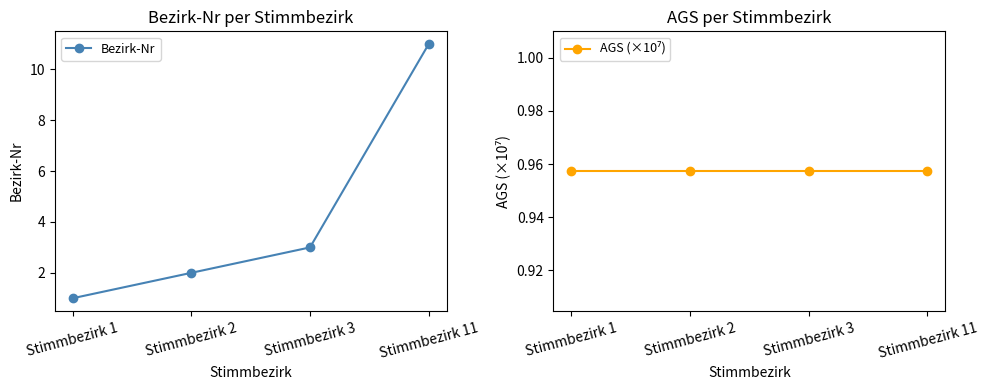

True or false: Bezirk-Nr and AGS (×10⁷) cross at least once.

False